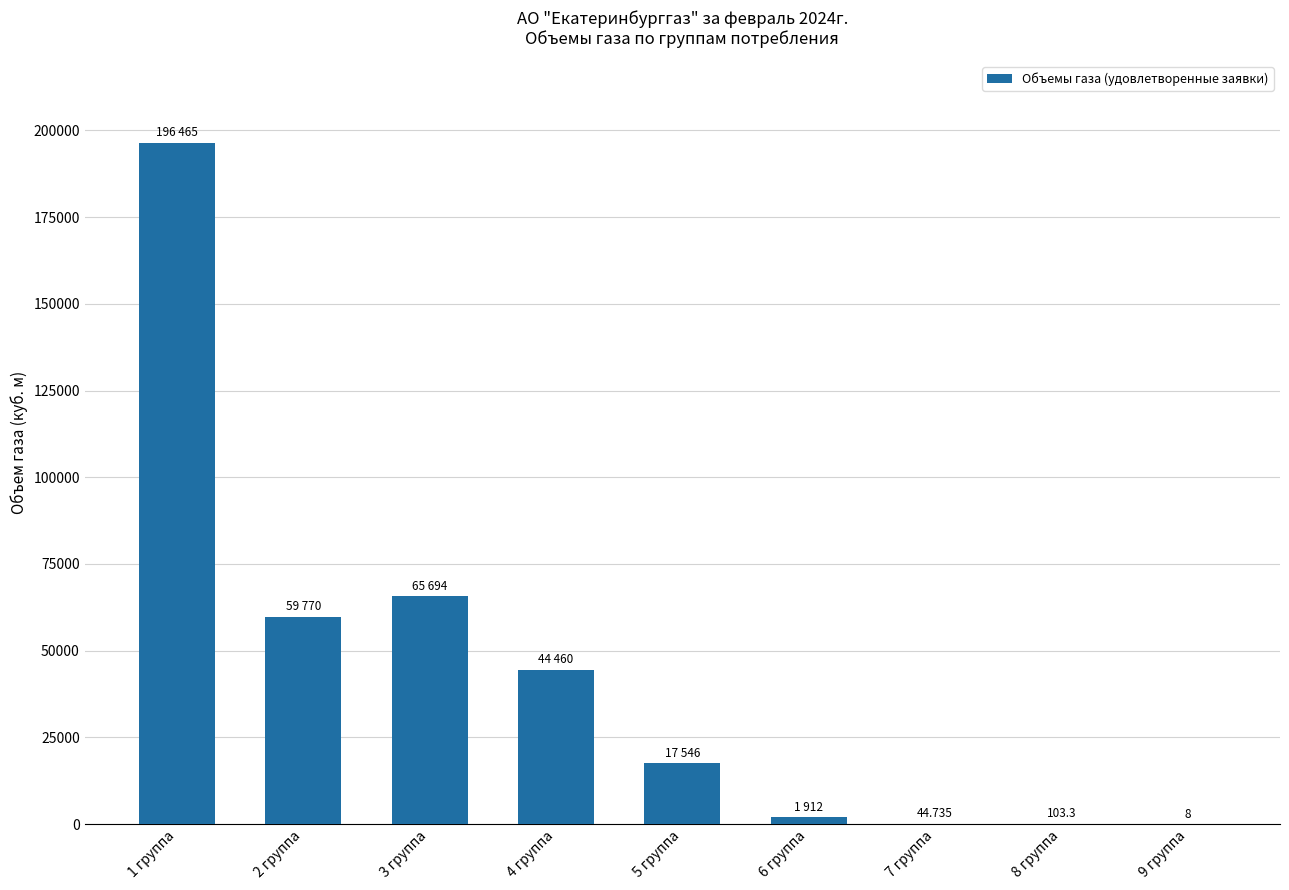

How many data points does each series have?

9